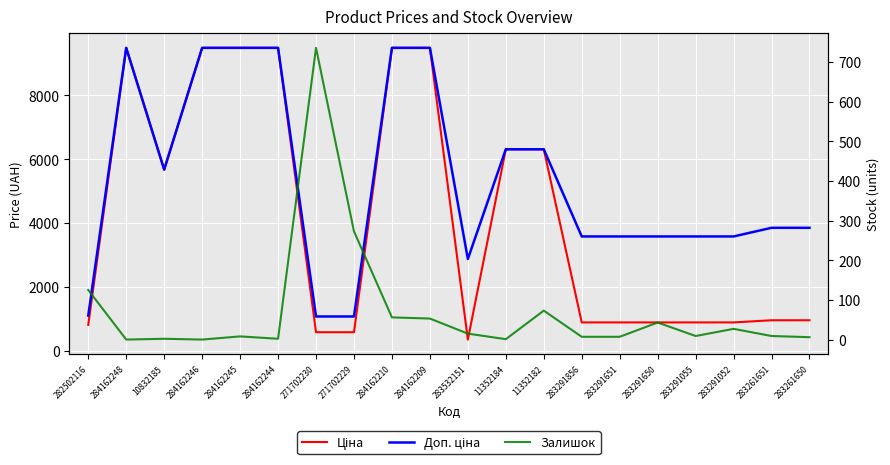

At which label does Ціна reach its minimum?

283532151